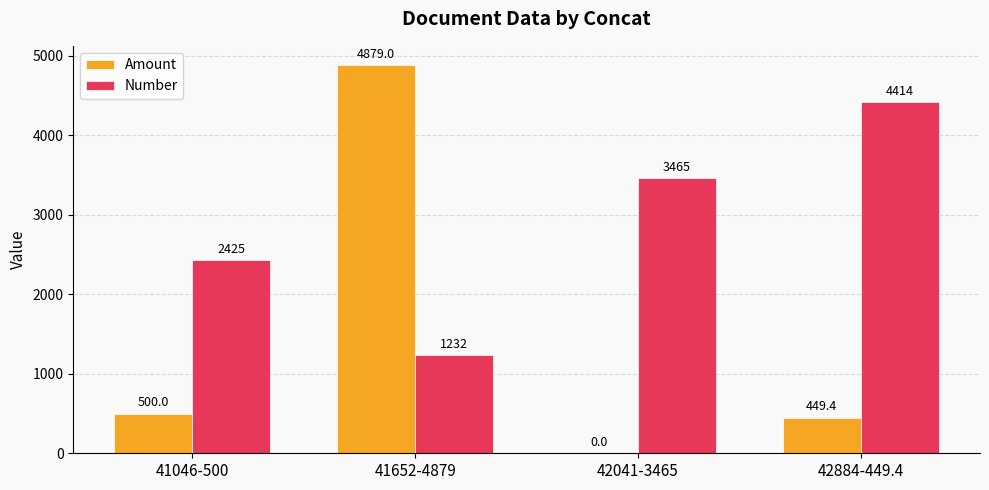

Which category has the highest value in the Amount series?

41652-4879